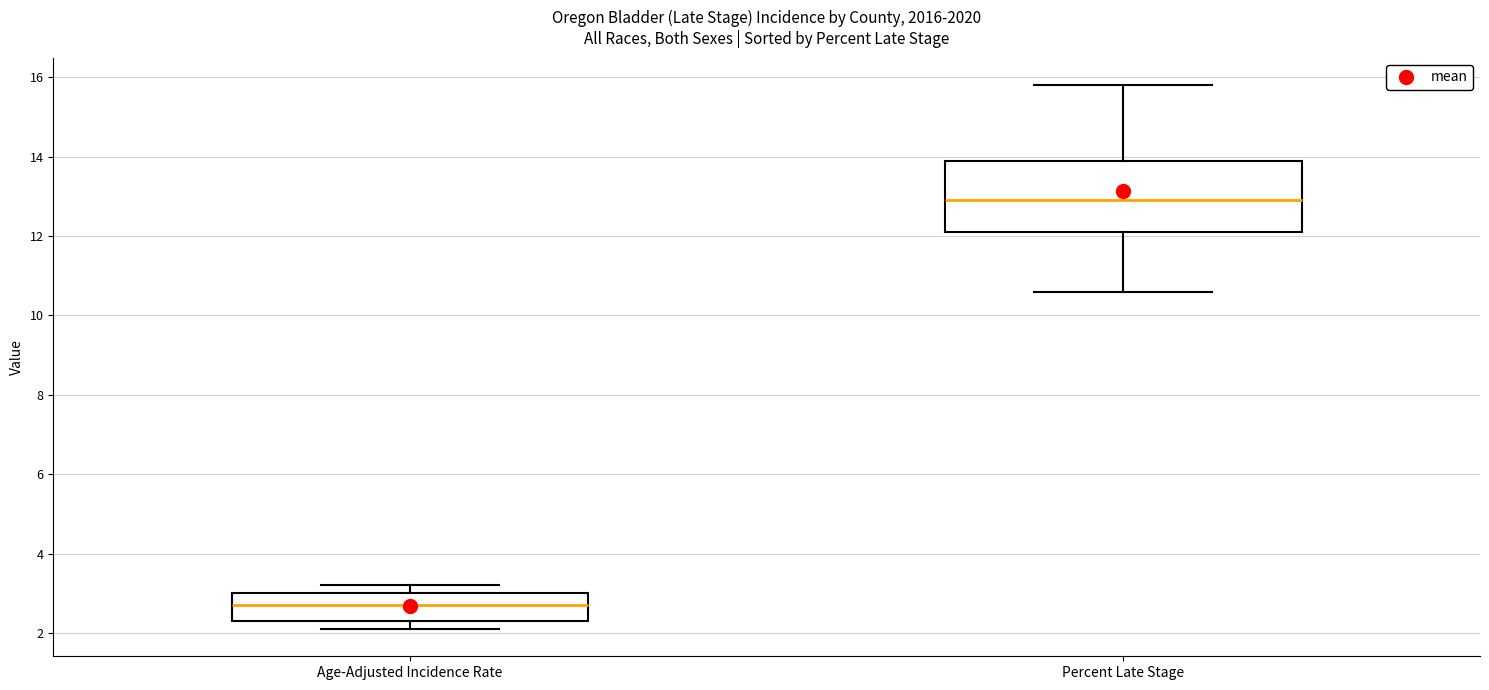

Which box's median line is the lowest?

Age-Adjusted Incidence Rate